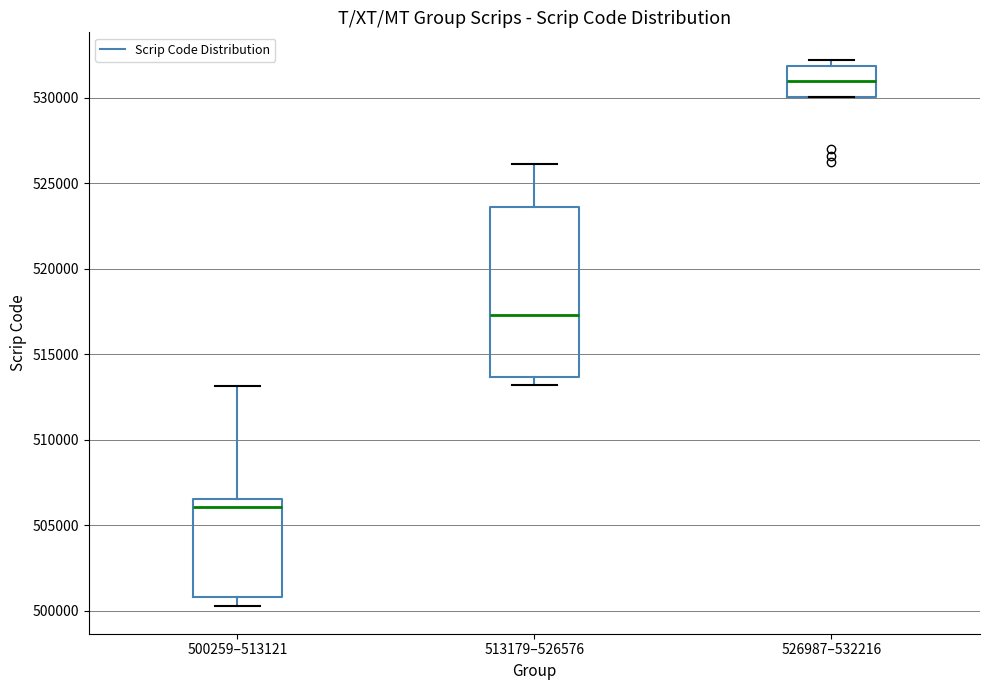

Comparing the boxes themselves (not the whiskers), which one is the tallest?

513179–526576